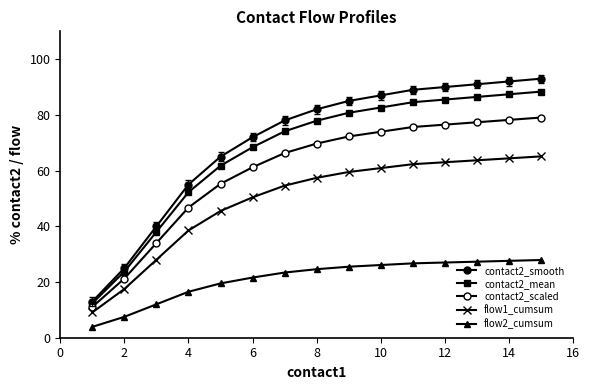

What is the sum of all contact2_scaled values?

898.4